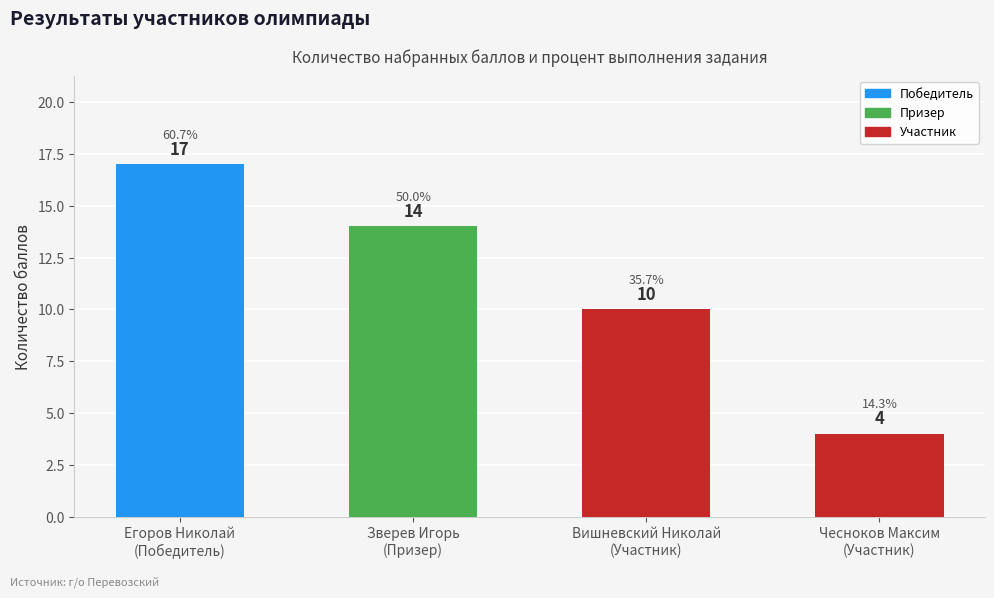

List the labels in order of value, smallest first.

Чесноков Максим
(Участник), Вишневский Николай
(Участник), Зверев Игорь
(Призер), Егоров Николай
(Победитель)